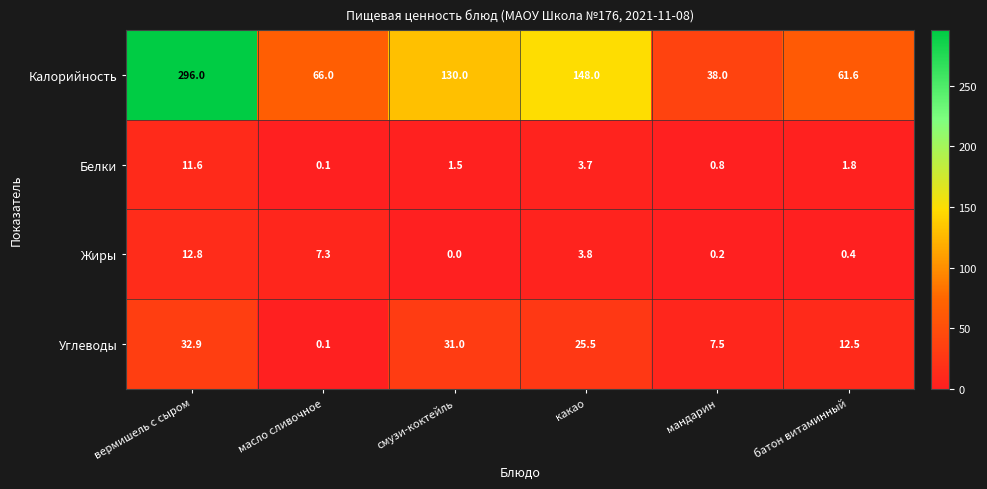

Is it true that Белки equals 6.4 at какао?

False